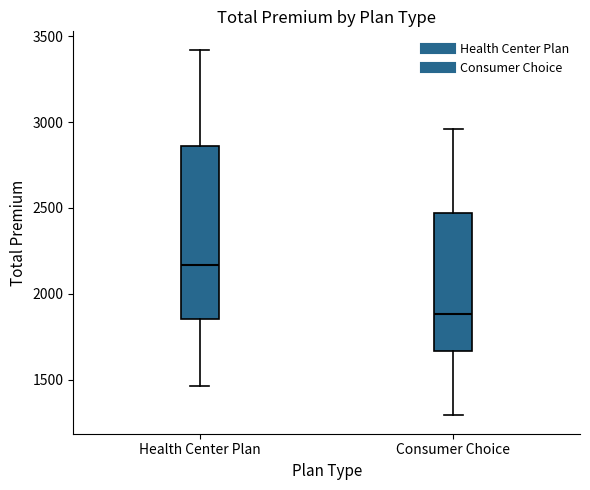

Comparing the boxes themselves (not the whiskers), which one is the tallest?

Health Center Plan